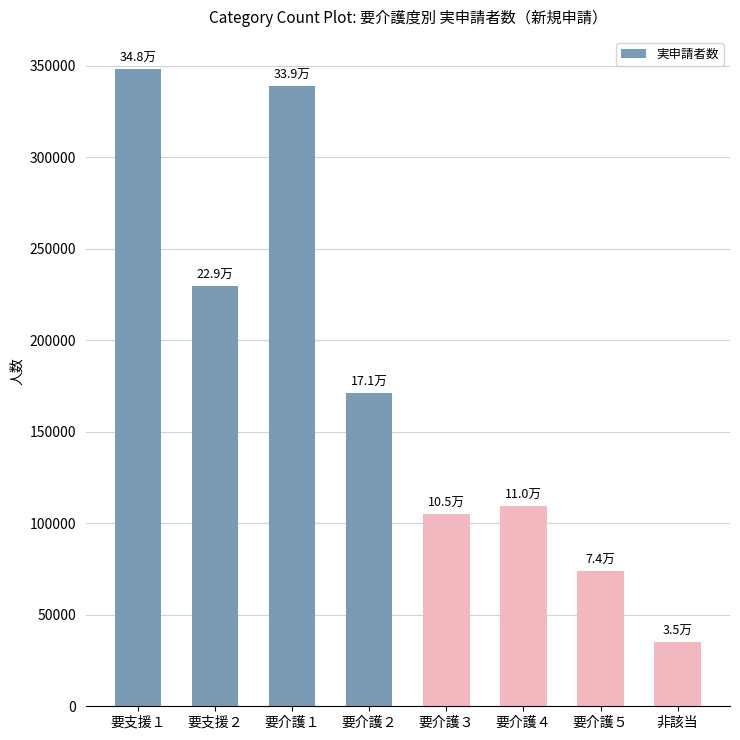

Reading right to left, extract all data points from this chart.

34950	74090	109570	105220	171140	338770	229440	348220